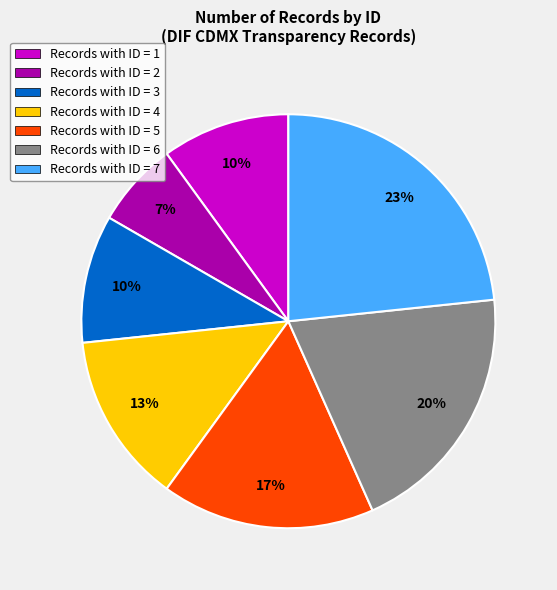

Count the number of slices in the pie.

7